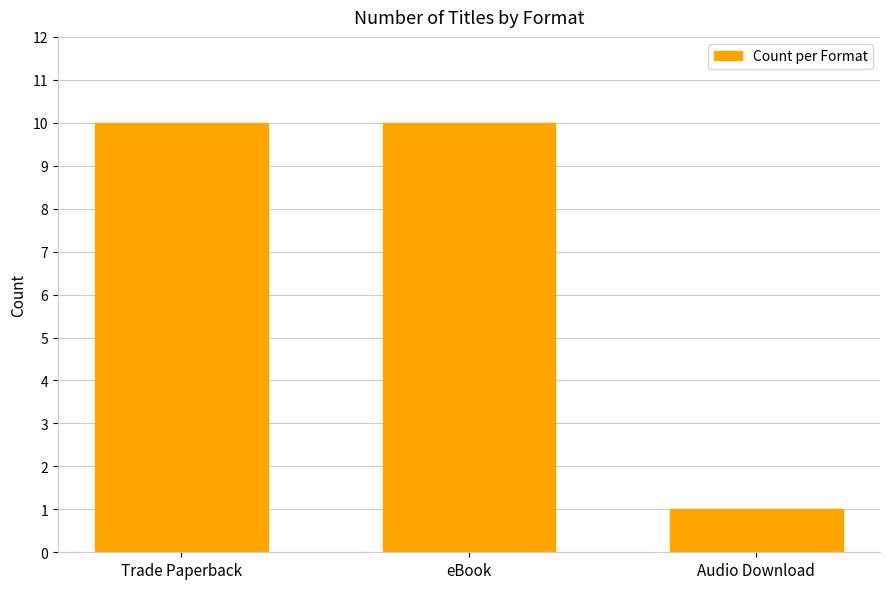

What is the change in value from Trade Paperback to Audio Download?

-9